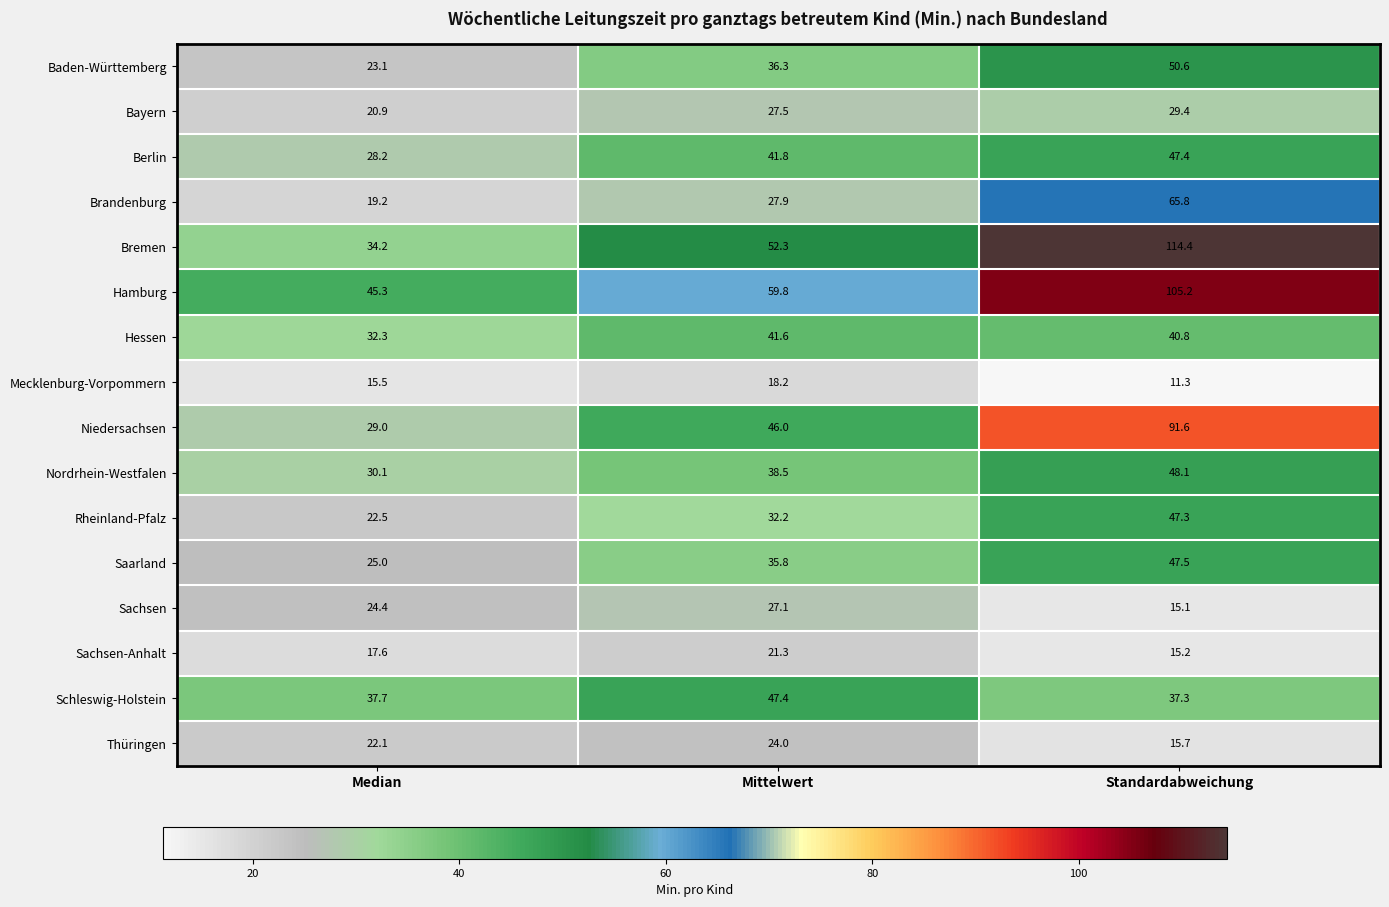

Where does the Mecklenburg-Vorpommern series first go above 15?

Median